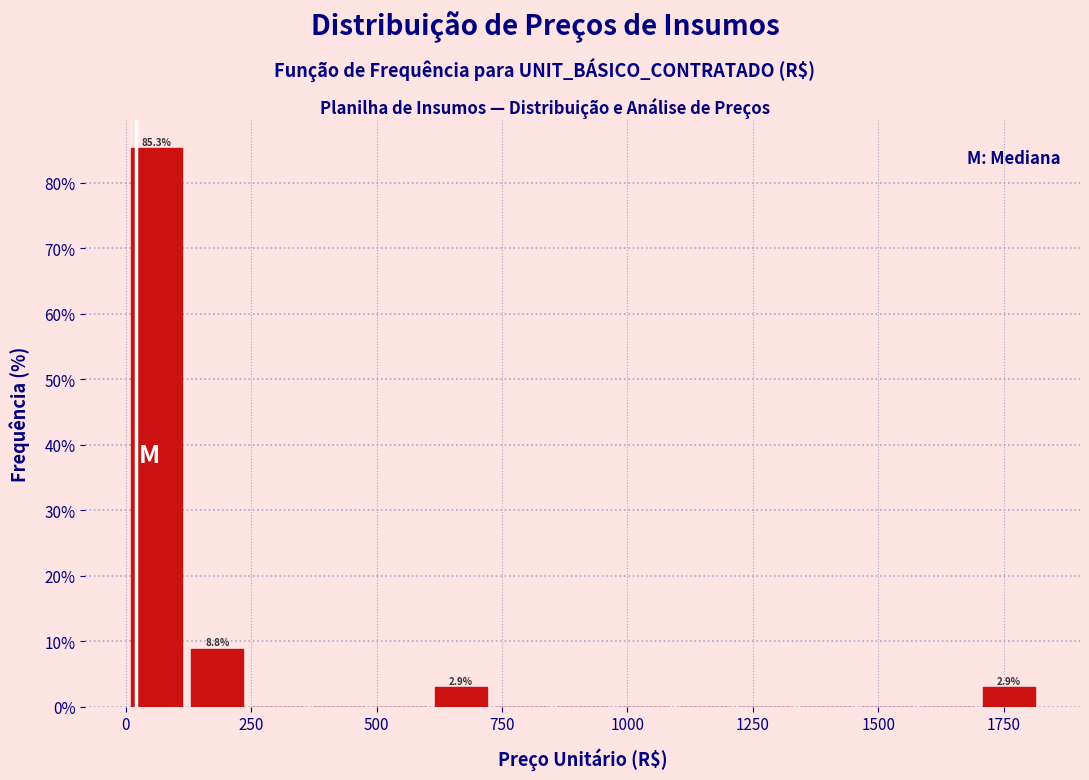

Around what value on the x-axis is the tallest bar? Give the approximate position of its centre, as read against the axis.

50